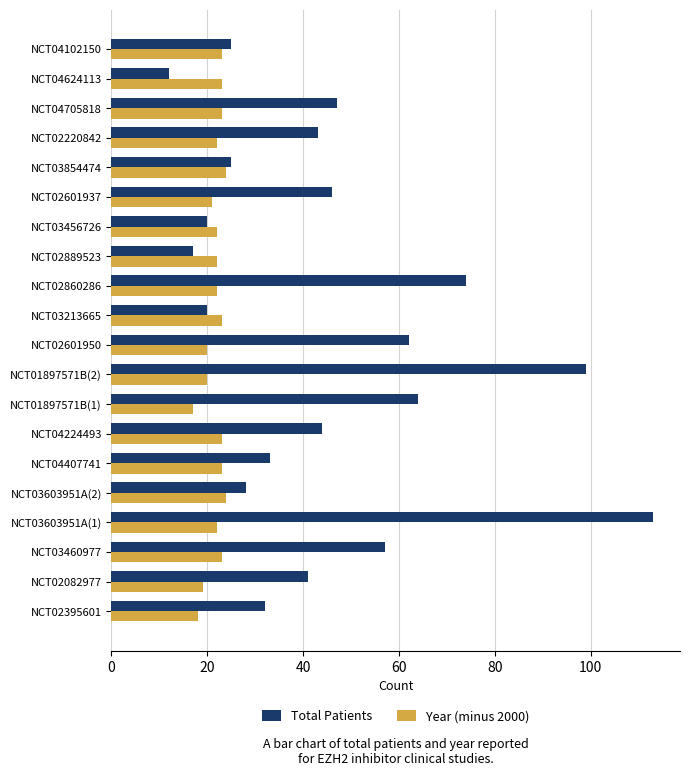

Which series has the widest spread of values?

Total Patients